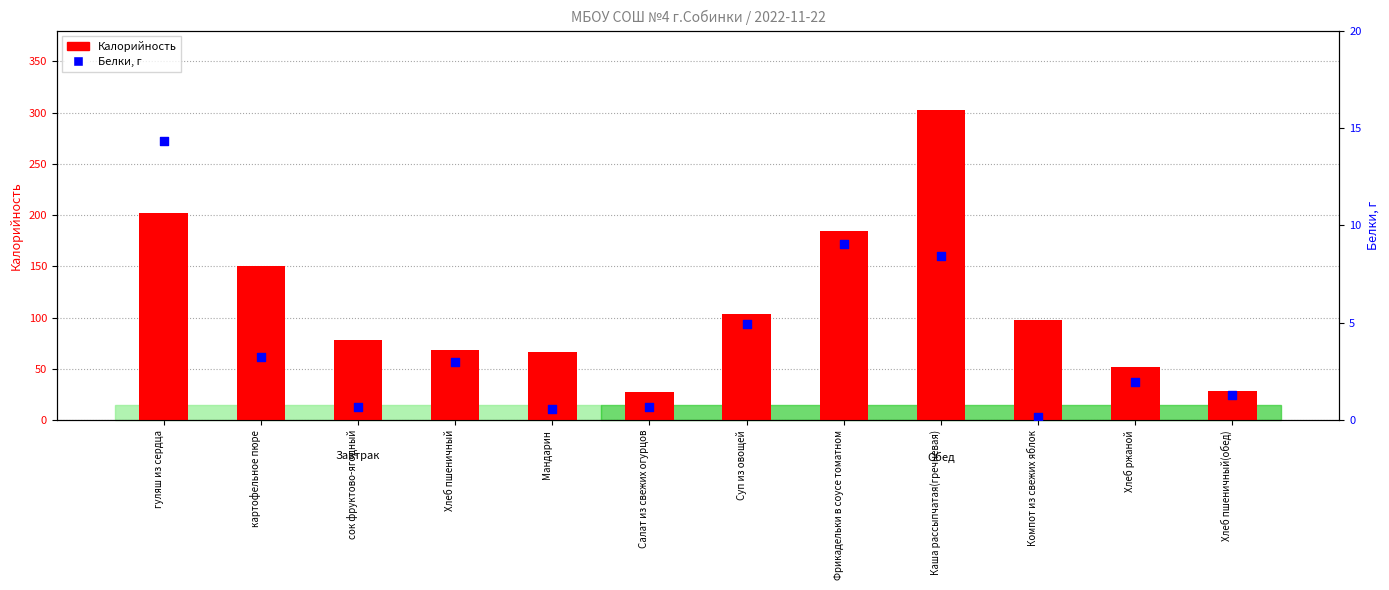

What is the total value across all series at Мандарин?

67.6